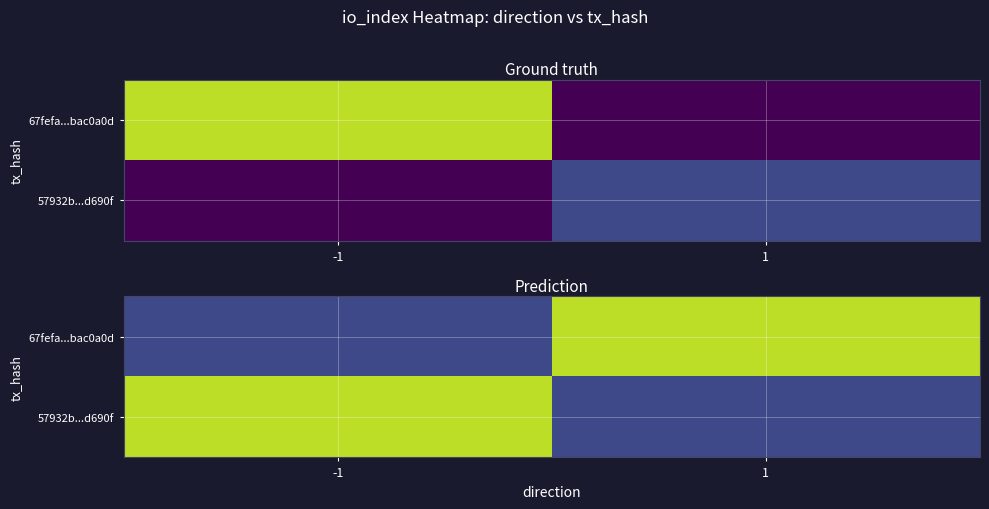

At how many categories does at least one series exceed 62?

2